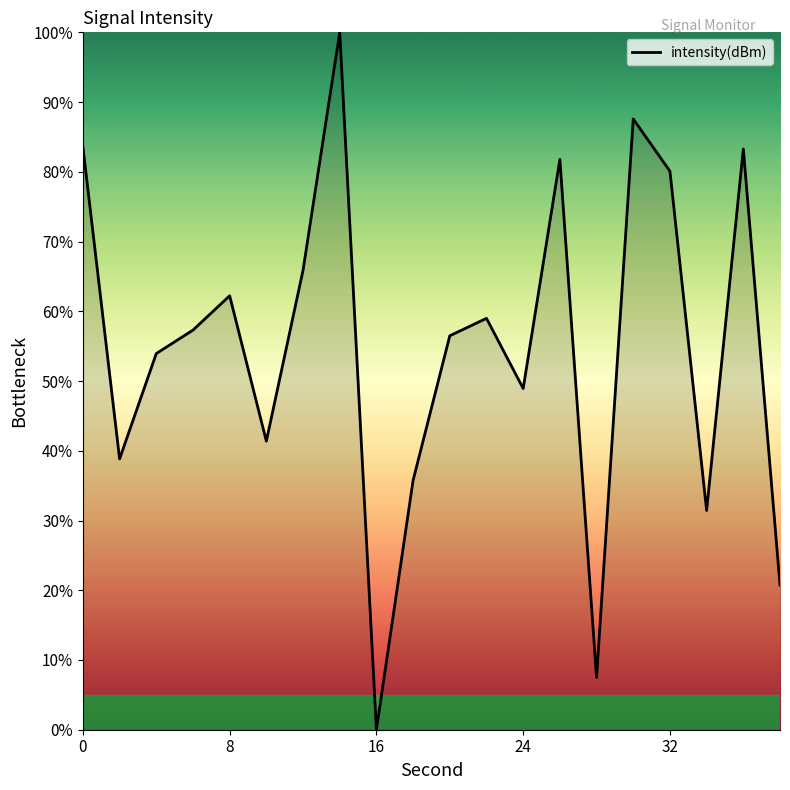

True or false: there are more than 1 points higher than both neighbors.

True